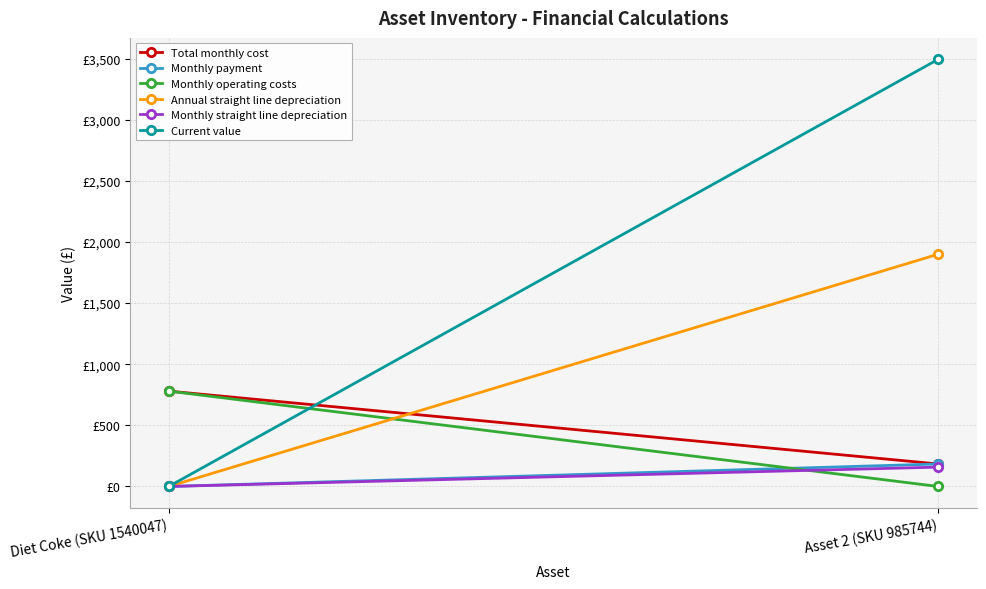

Is it true that Annual straight line depreciation equals -1236.0 at Diet Coke (SKU 1540047)?

False